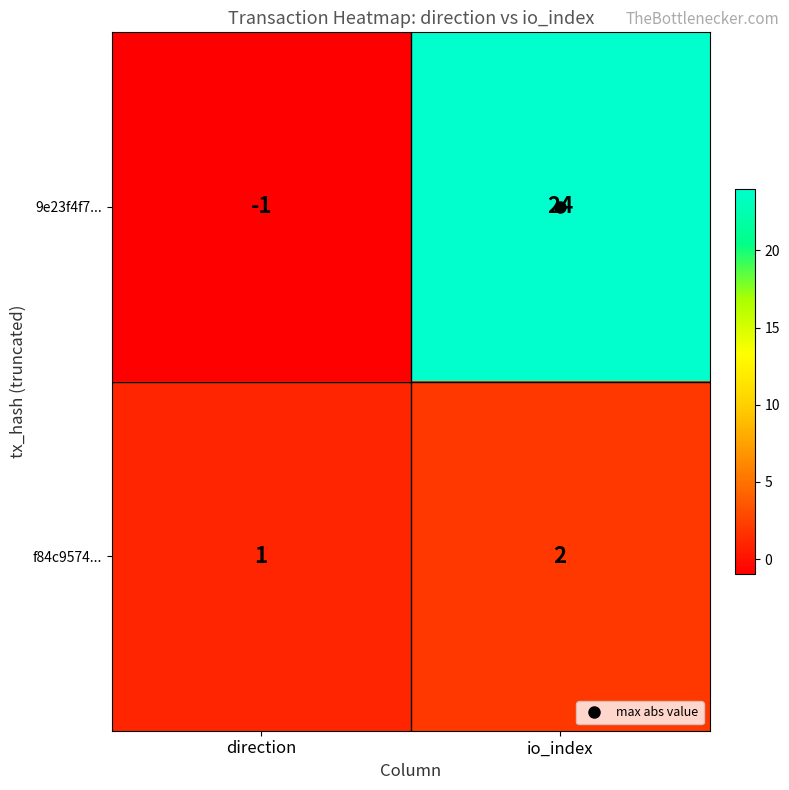

The value of f84c9574... at direction is 1. True or false?

True